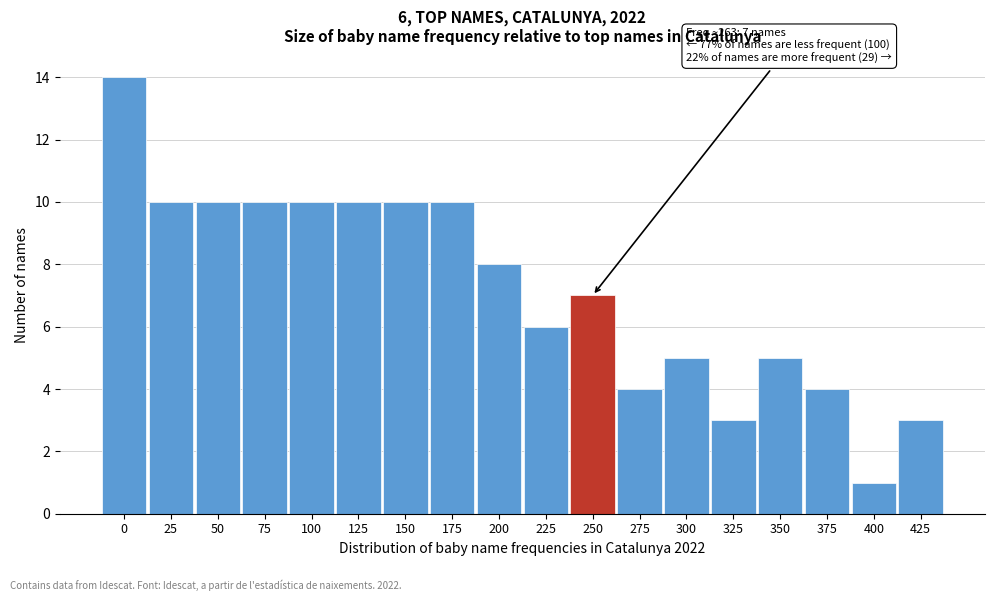

Reading right to left, extract all data points from this chart.

3	1	4	5	3	5	4	7	6	8	10	10	10	10	10	10	10	14